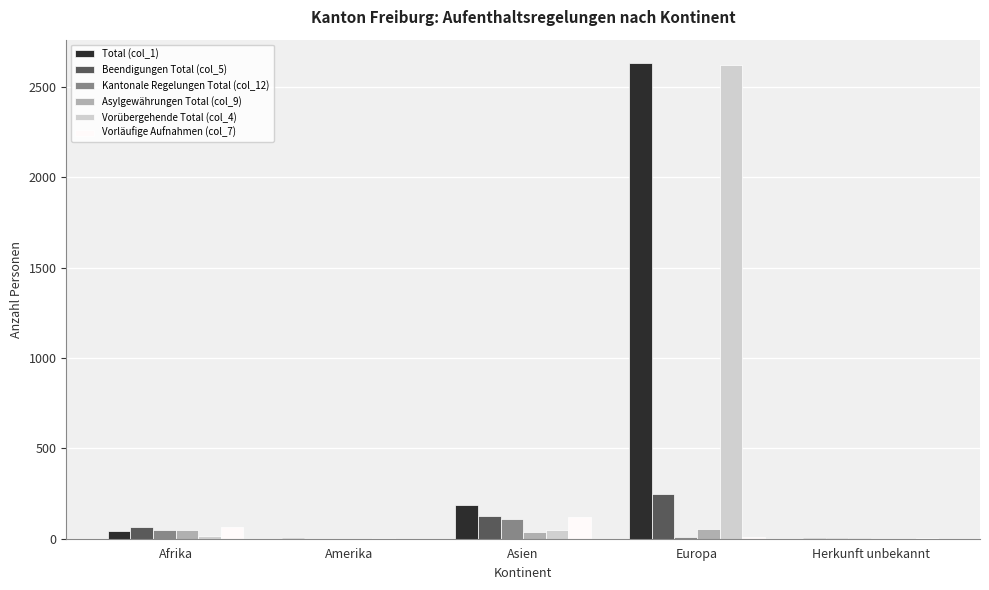

At which category is the sum across all series the highest?

Europa